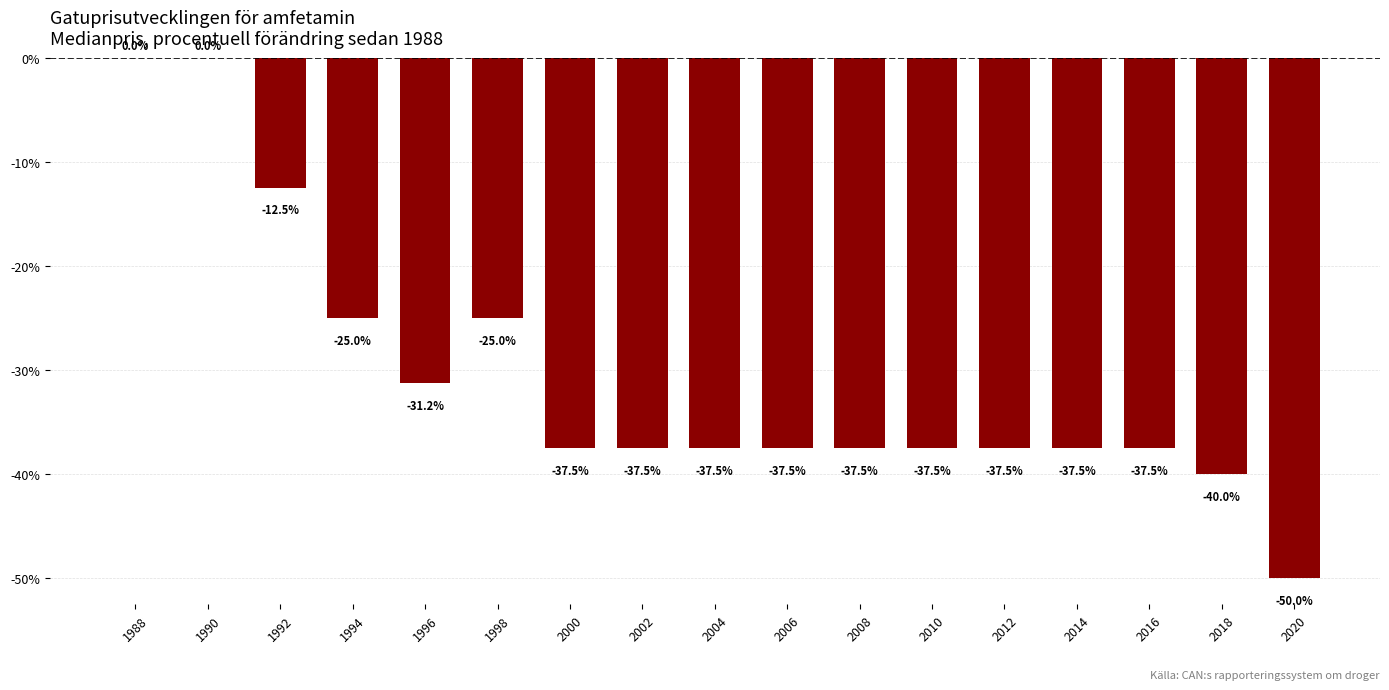

Between 1998 and 2016, which is larger?

1998